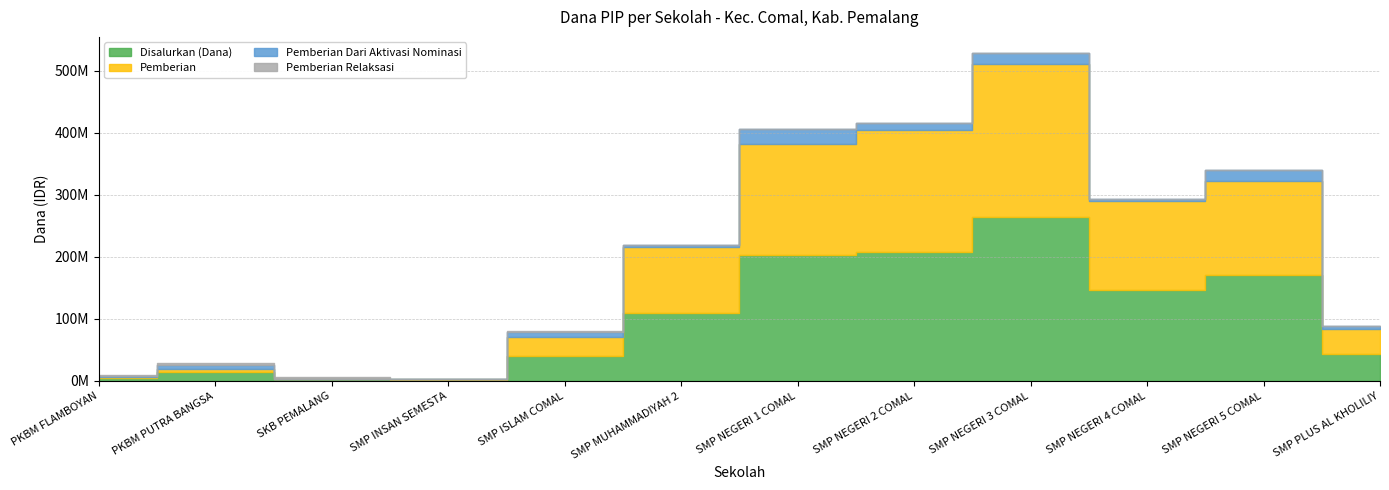

Between SMP ISLAM COMAL and SMP NEGERI 2 COMAL, which series saw the biggest shift?

Disalurkan (Dana)